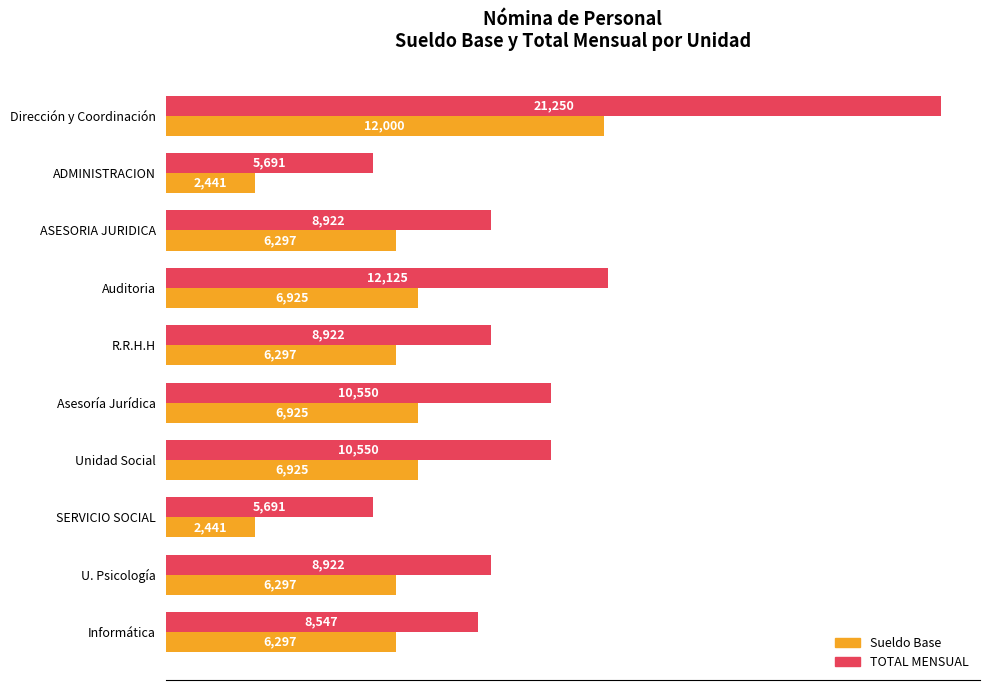

At which label is TOTAL MENSUAL closest to 13470?

Auditoria